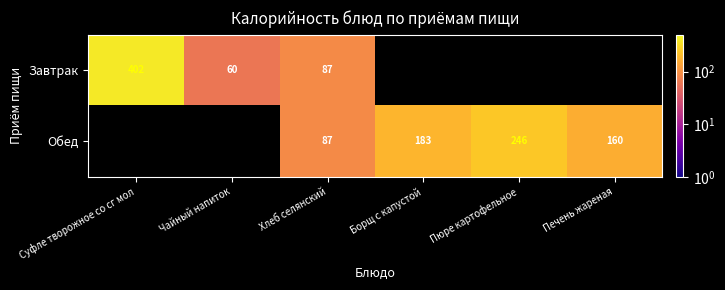

What is the smallest value displayed?

60.0